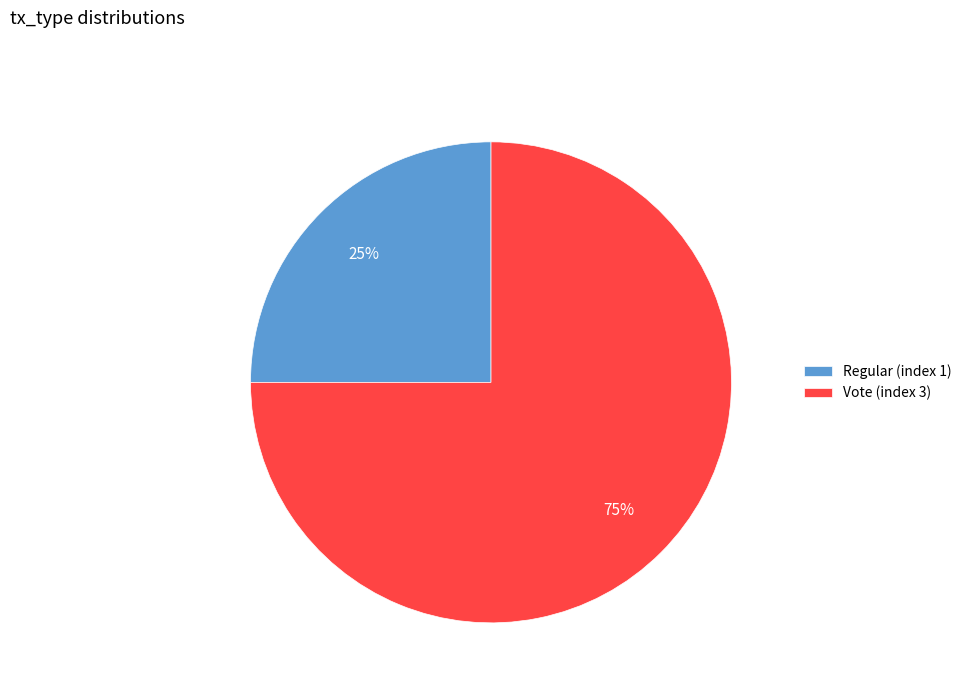

Combined, do Vote (index 3) and Regular (index 1) account for over 50%?

Yes